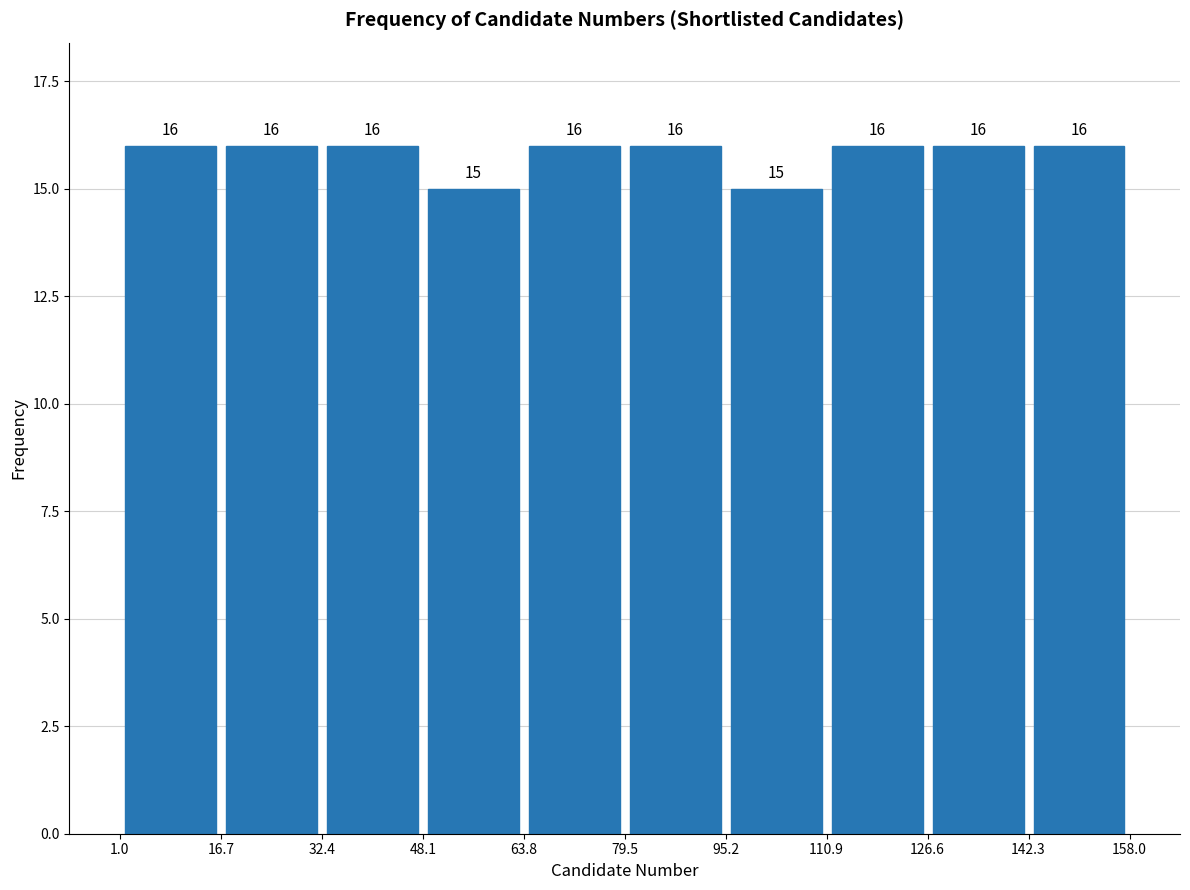

Reading left to right, list every bar in this chart as the range it spans on the x-axis followed by its height.

1.0 to 16.7: 16
16.7 to 32.4: 16
32.4 to 48.1: 16
48.1 to 63.8: 15
63.8 to 79.5: 16
79.5 to 95.2: 16
95.2 to 110.9: 15
110.9 to 126.6: 16
126.6 to 142.3: 16
142.3 to 158.0: 16